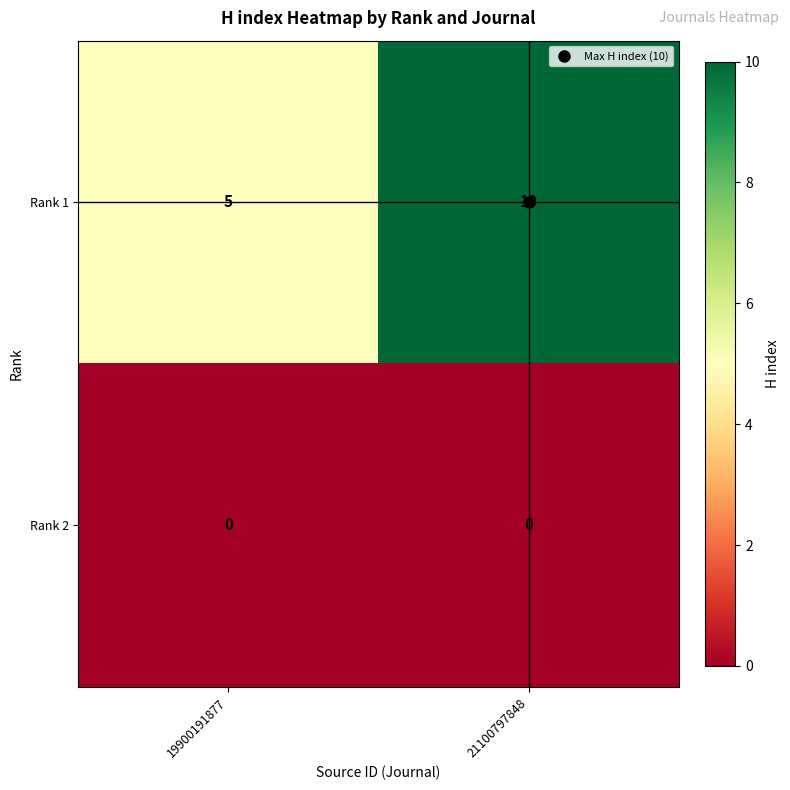

What is the difference between the highest and lowest values at 21100797848?

10